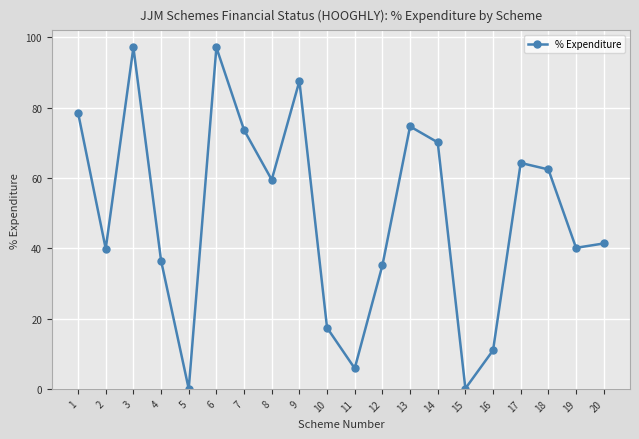

What is the greatest value displayed?

97.1